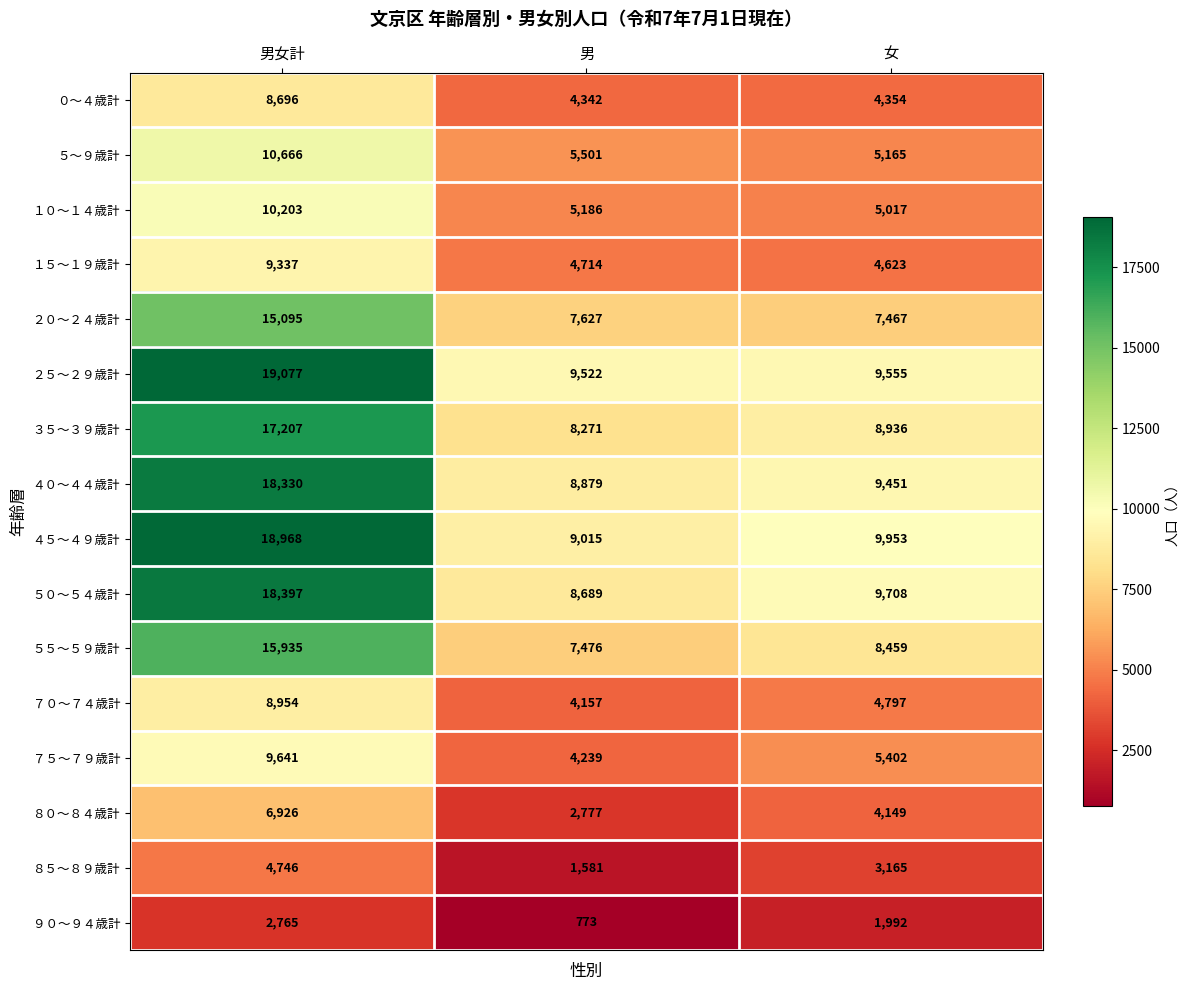

Which label corresponds to the largest value in the chart?

男女計